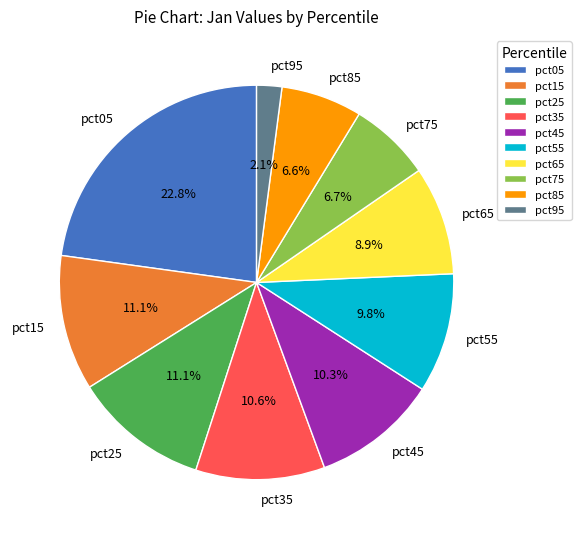

To the nearest percent, what percentage of the pie is pct95?

2%